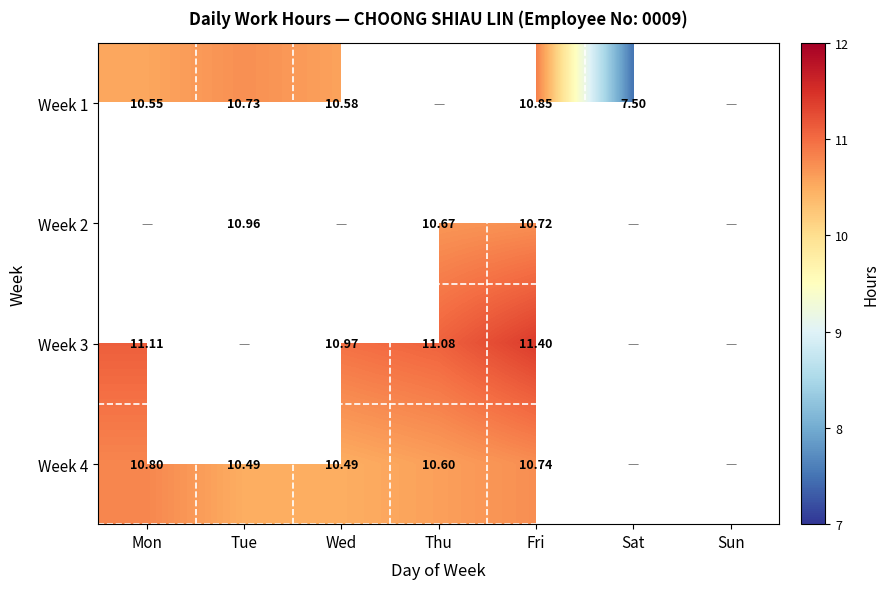

Is the value of Week 3 at Thu greater than the value of Week 1 at Wed?

Yes